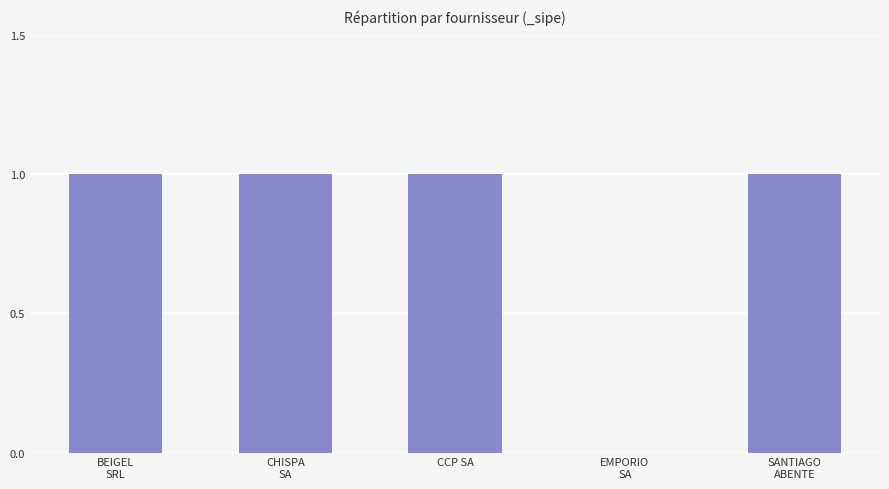

What is the sum of all values?

4